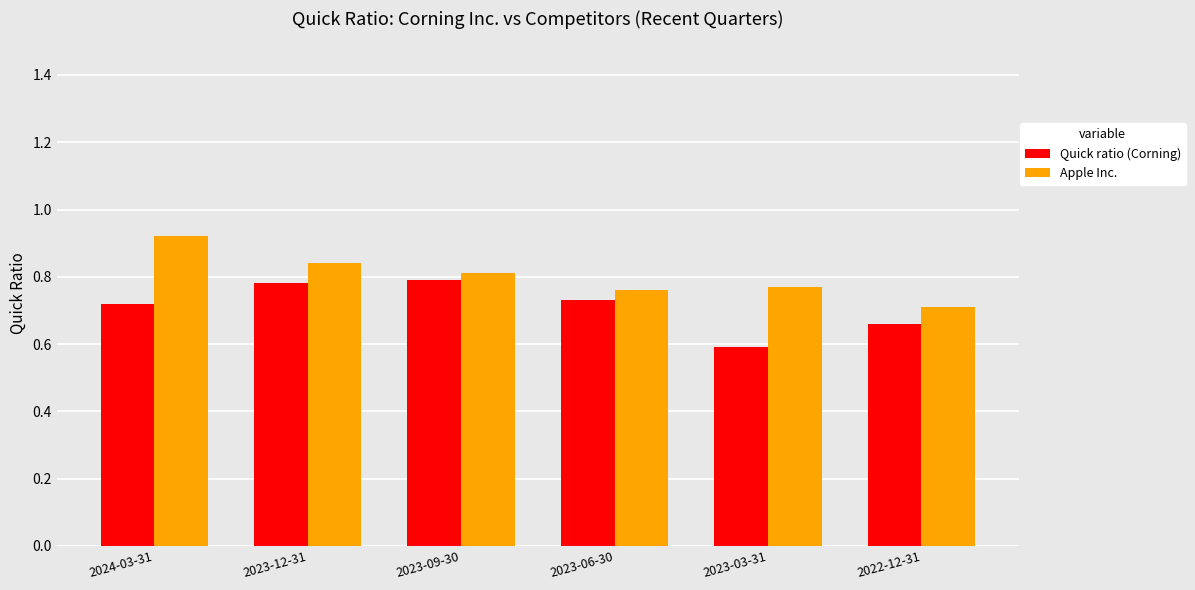

List the series in order of their overall mean, lowest first.

Quick ratio (Corning), Apple Inc.